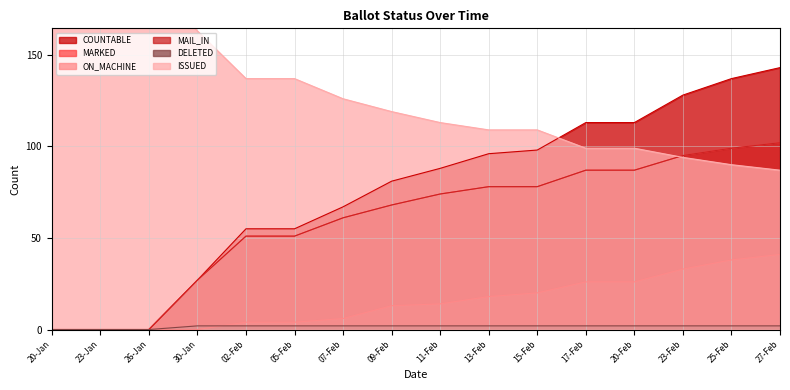

At how many categories does at least one series exceed 43?

16